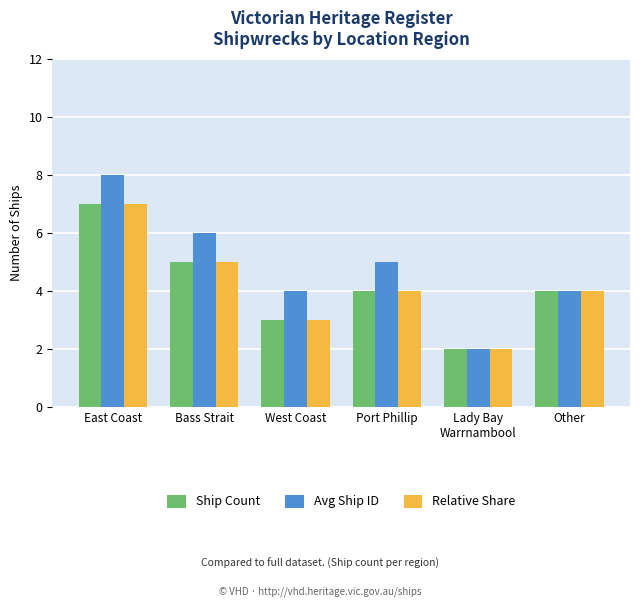

Reading right to left, list all the values displayed in this chart.

Ship Count: 4	2	4	3	5	7
Avg Ship ID: 4	2	5	4	6	8
Relative Share: 4	2	4	3	5	7